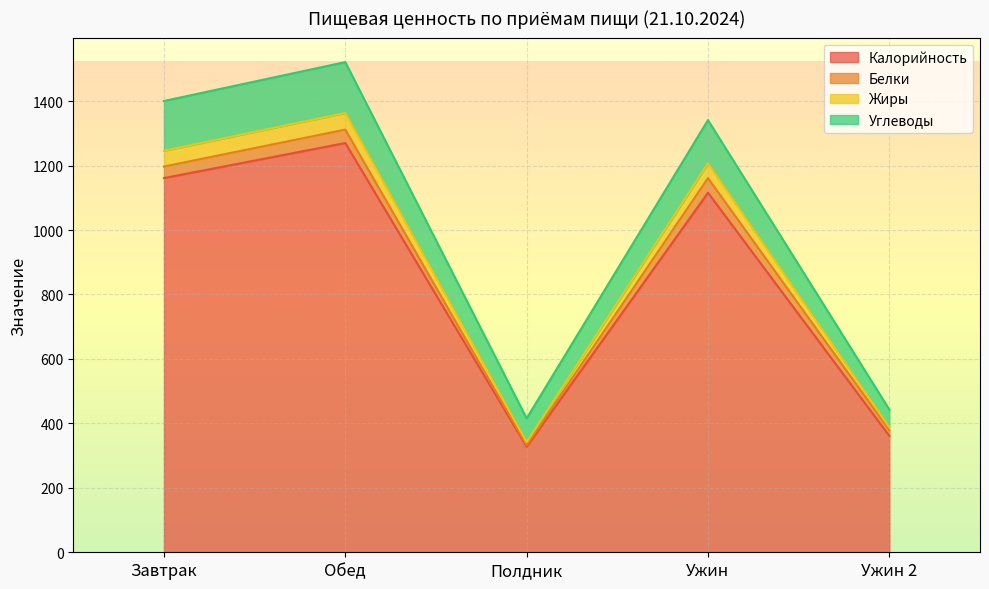

What is the difference between the highest and lowest values at Ужин 2?

81.8